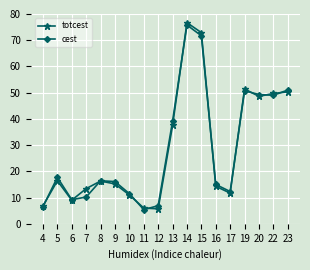

Which category has the highest value in the totcest series?

14